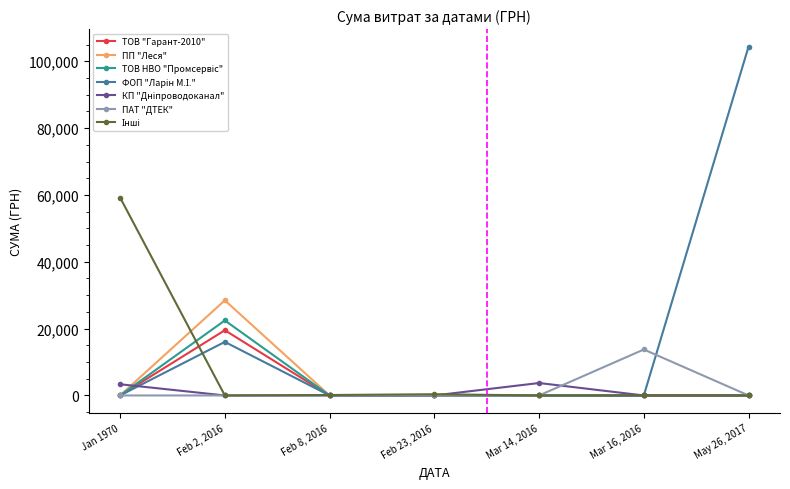

At which category does ПП "Леся" reach its first local peak?

Feb 2, 2016